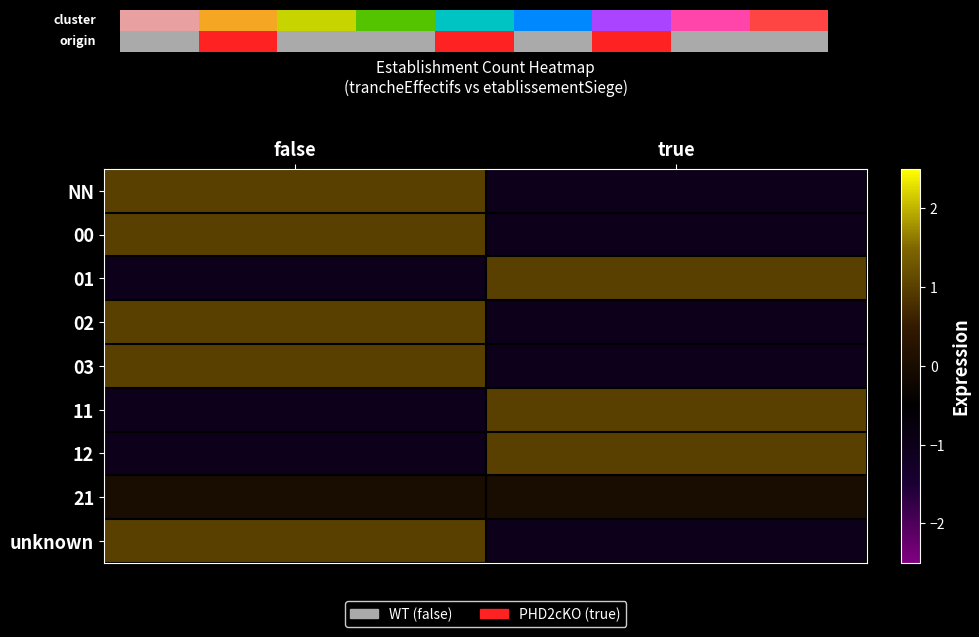

True or false: unknown has a value of -1 at true.

True